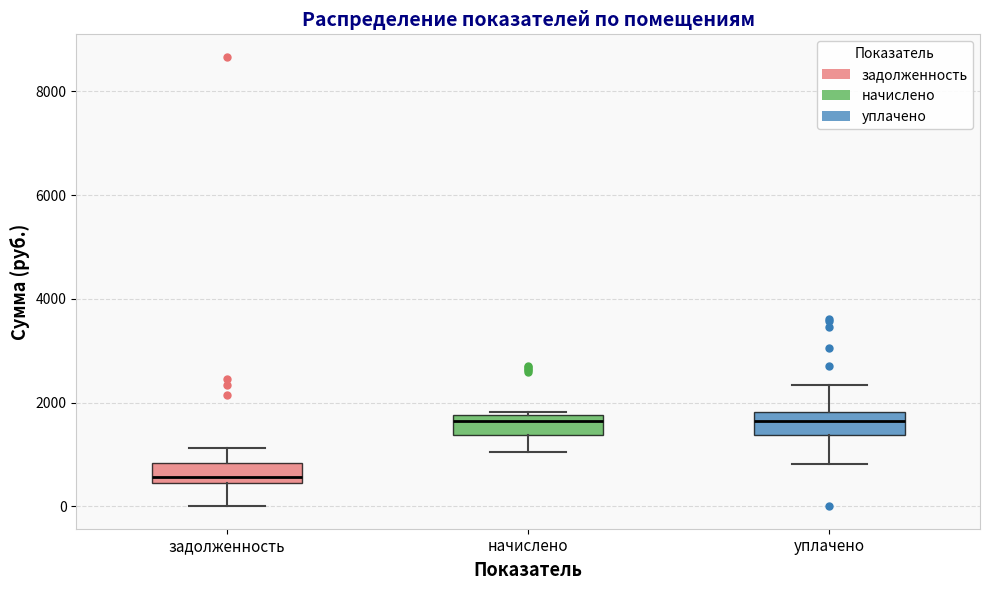

Reading left to right, transcribe this box plot: for each box, give where its median line is, the range the box spans, and where its two whiskers end, as read against the y-axis. The values are not printed on the chart, so give them approximately, as read against the axis.

задолженность: median 600, box 400 to 800, whiskers 0 to 1200
начислено: median 1600, box 1400 to 1800, whiskers 1000 to 1800 (just above the box's upper edge)
уплачено: median 1600, box 1400 to 1800, whiskers 800 to 2400